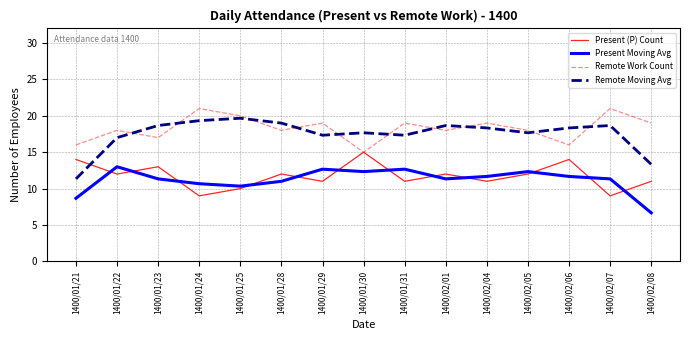

What position from the left is 1400/01/31?

9